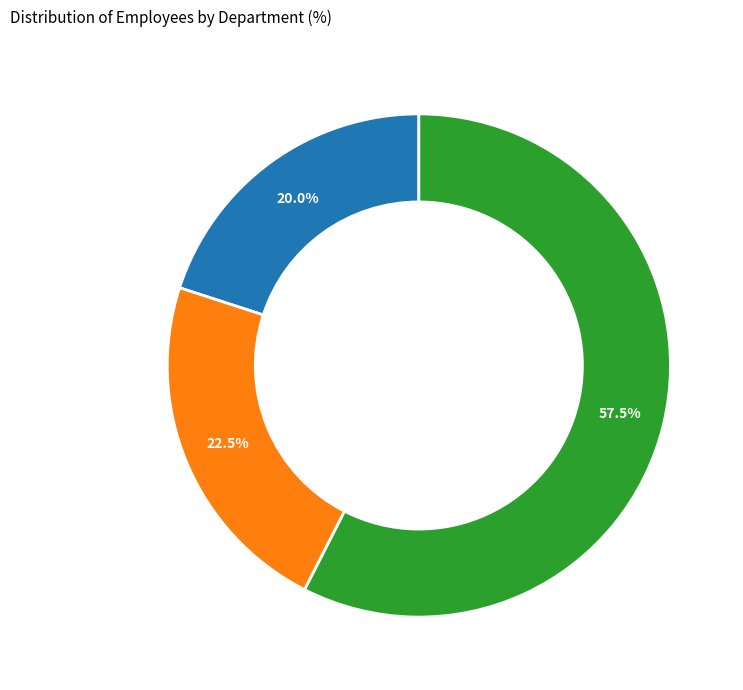

Which category accounts for the majority?

Fire